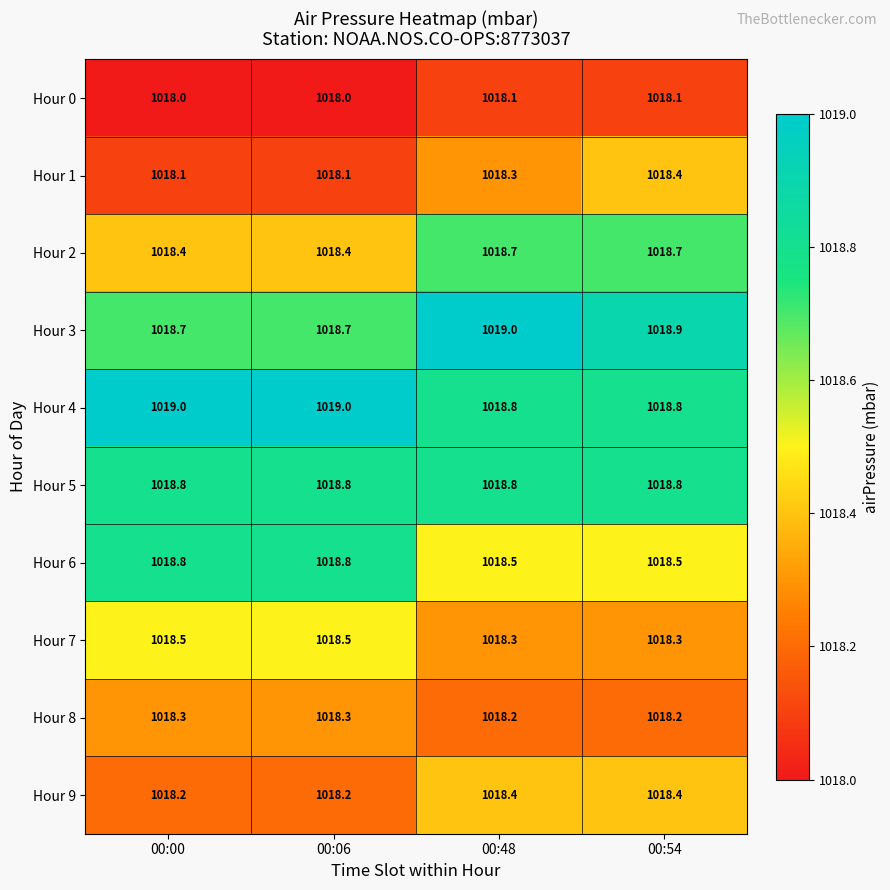

The value of Hour 0 at 00:06 is 1018.0. True or false?

True